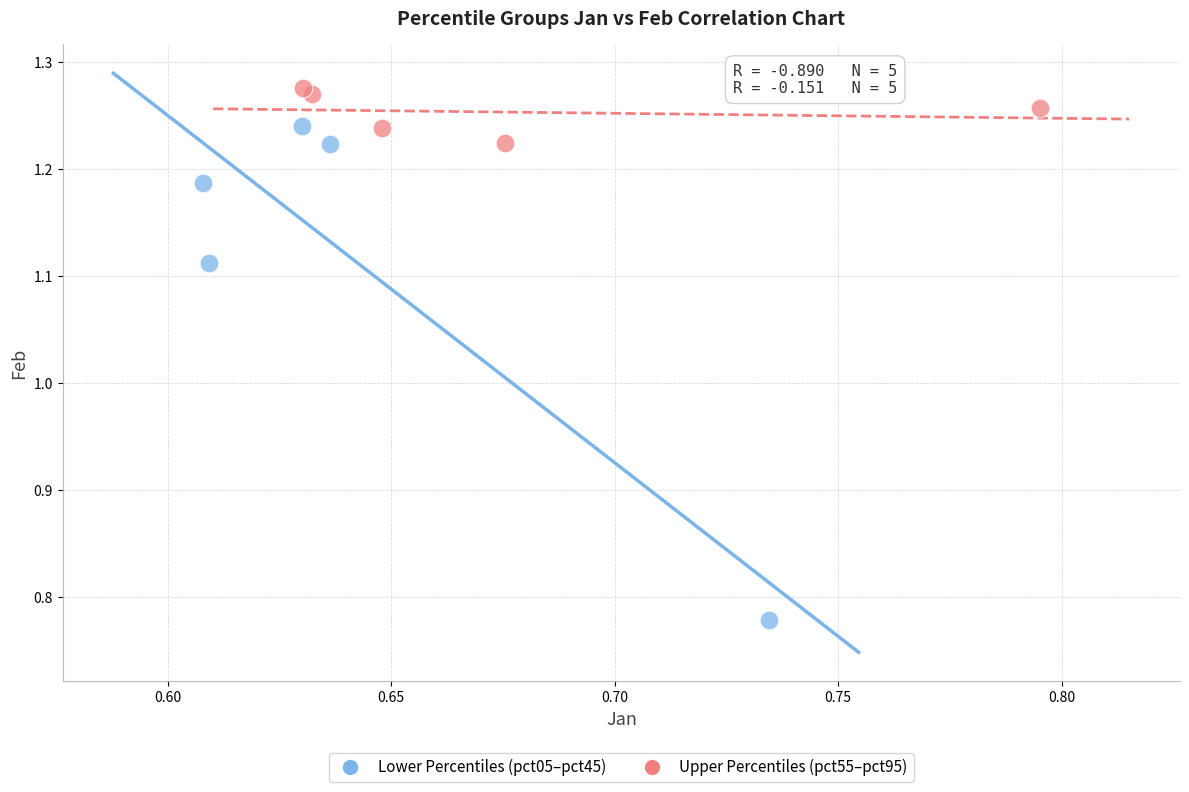

Which series reaches the maximum Y coordinate?

Upper Percentiles (pct55–pct95)